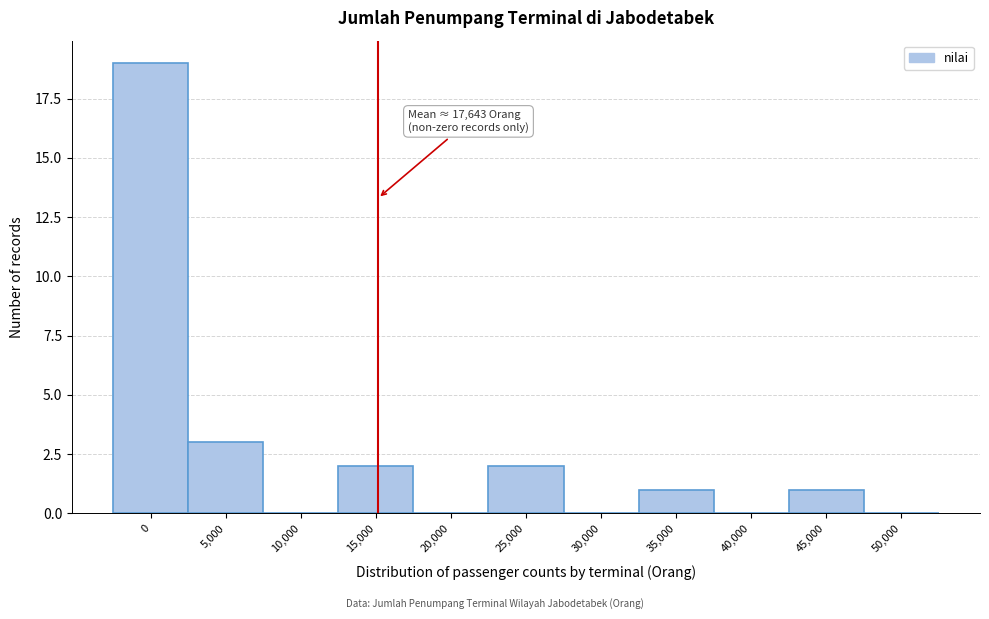

Reading left to right, extract all data points from this chart.

0=19	5,000=3	10,000=0	15,000=2	20,000=0	25,000=2	30,000=0	35,000=1	40,000=0	45,000=1	50,000=0